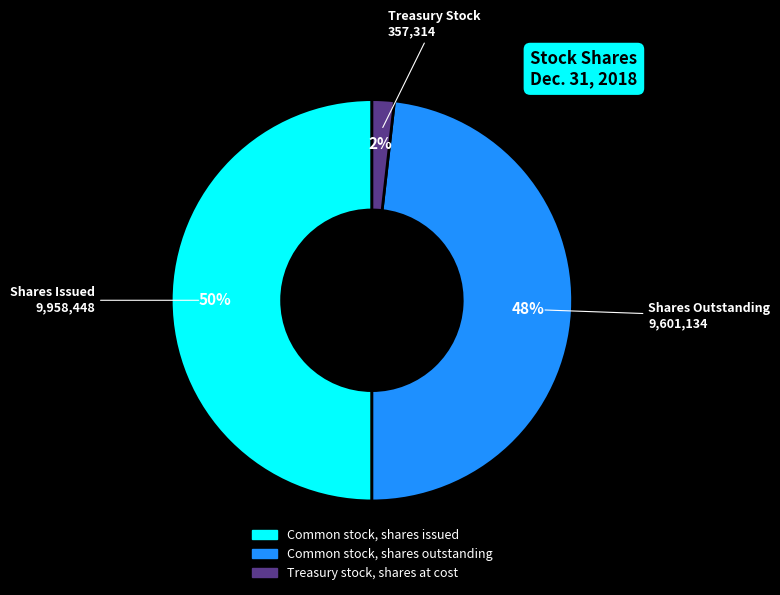

The Common stock, shares issued slice represents 42% of the pie. True or false?

False